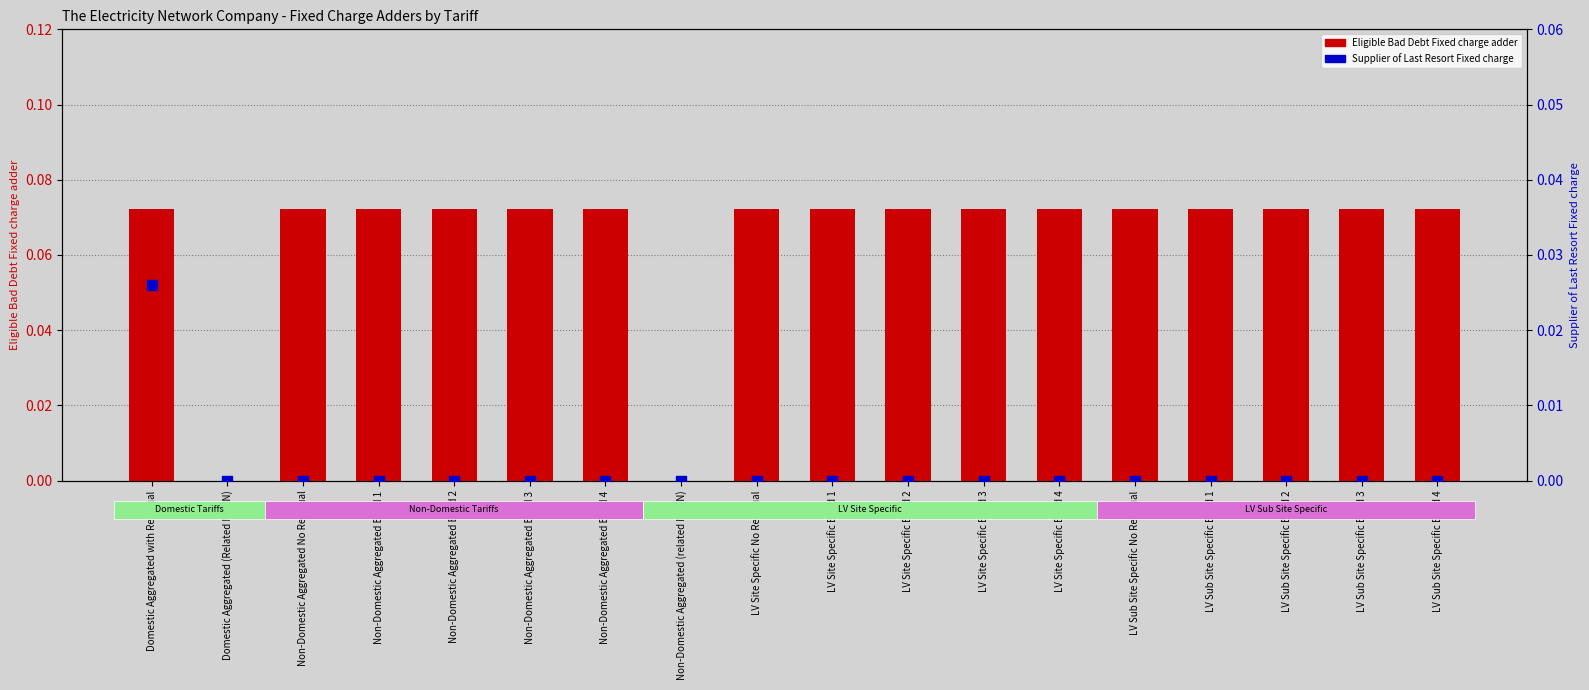

What is the total value across all series at LV Sub Site Specific Band 2?

0.1